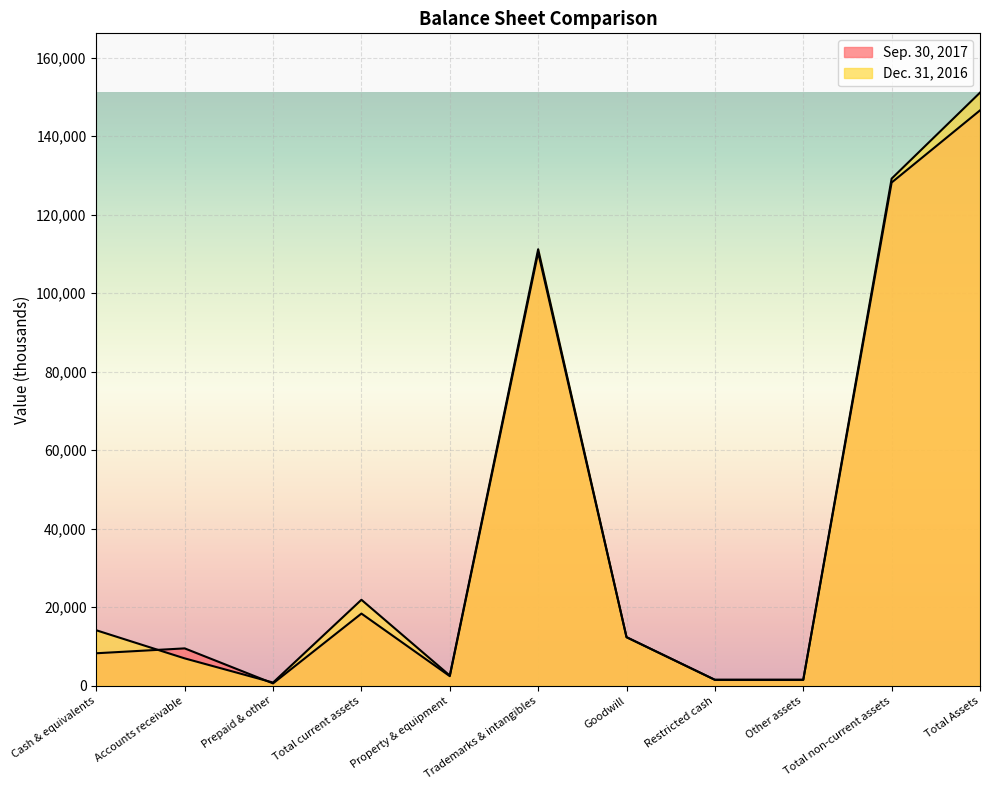

What are all the series names shown in the legend?

Sep. 30, 2017, Dec. 31, 2016